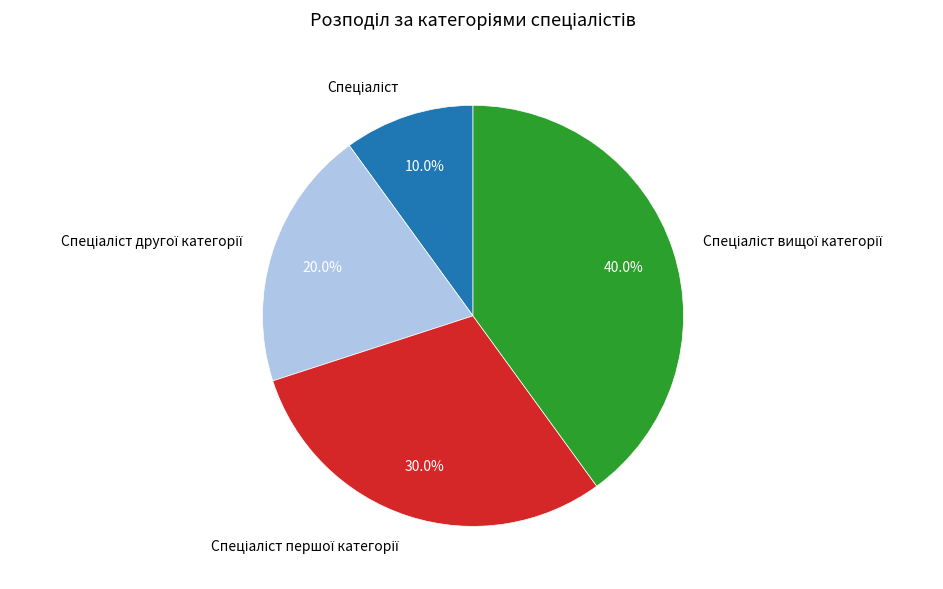

Is there a majority slice in this chart?

No